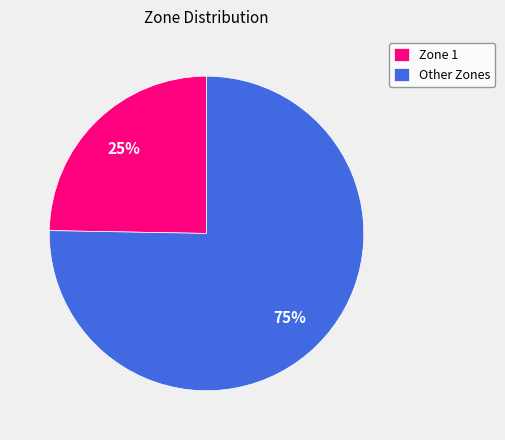

How many slices are in this pie chart?

2